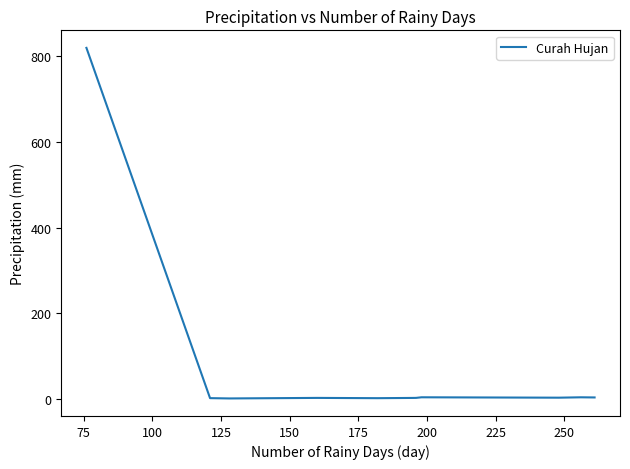

What is the maximum value shown in the chart?

820.0